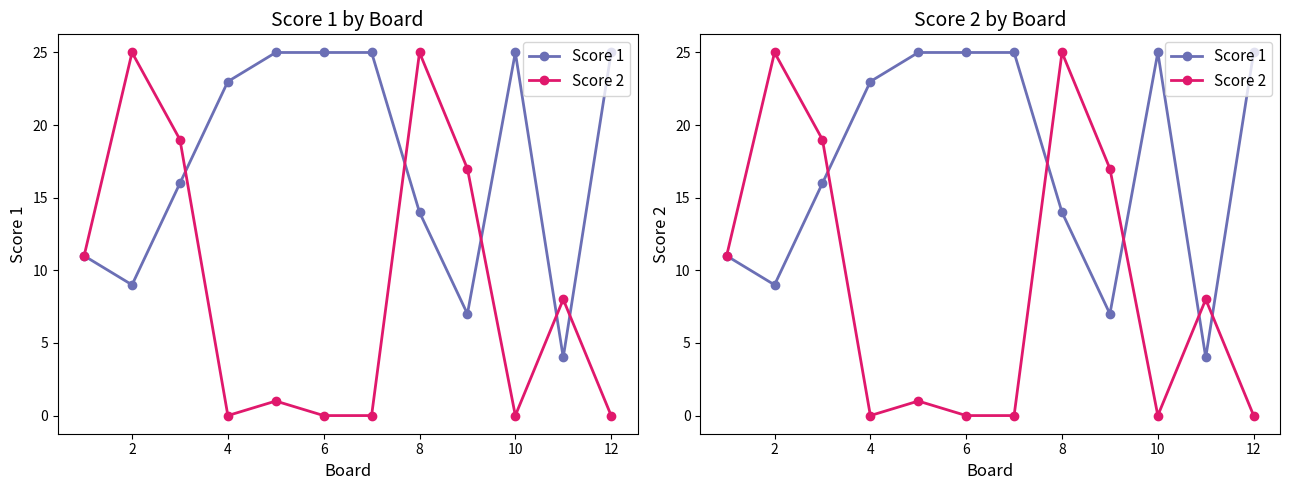

In Score 1, how many points are higher than both neighbors (excluding endpoints)?

1